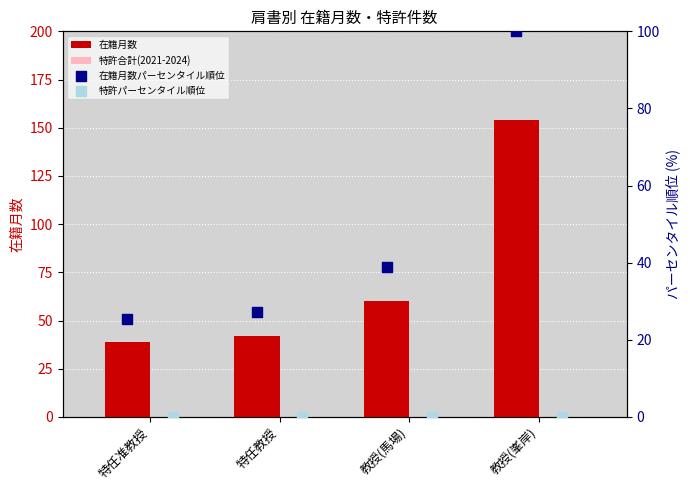

True or false: 在籍月数 has a value of 27 at 特任教授.

False